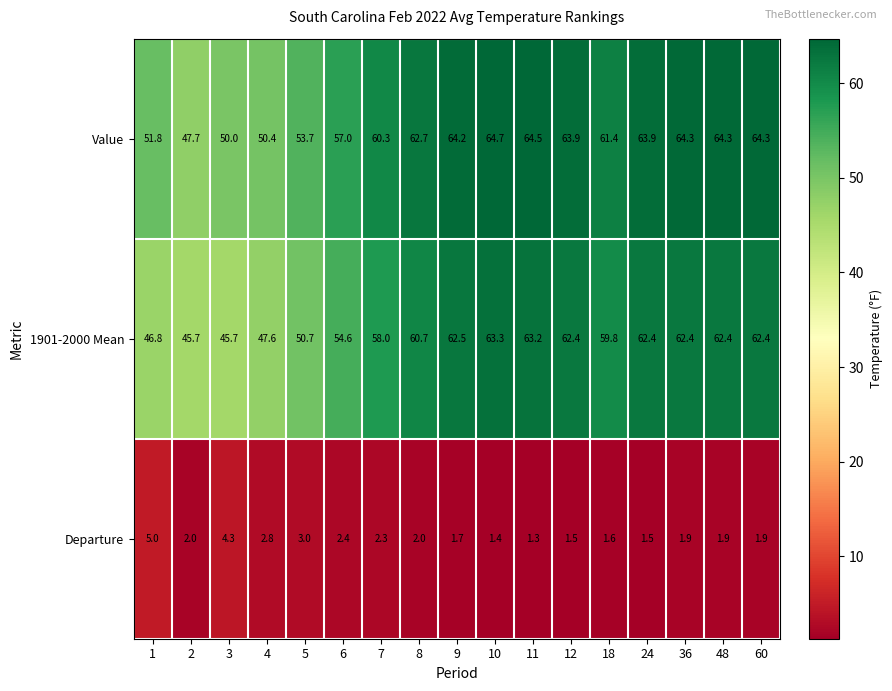

What is the difference between the maximum and minimum values in the 1901-2000 Mean series?

17.6